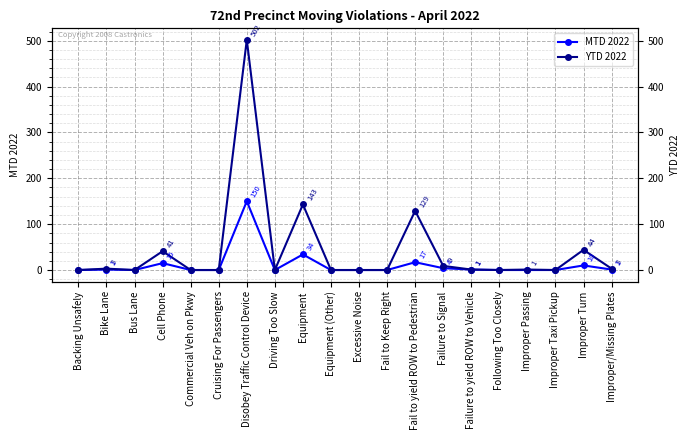

True or false: YTD 2022 and MTD 2022 intersect in this chart.

False